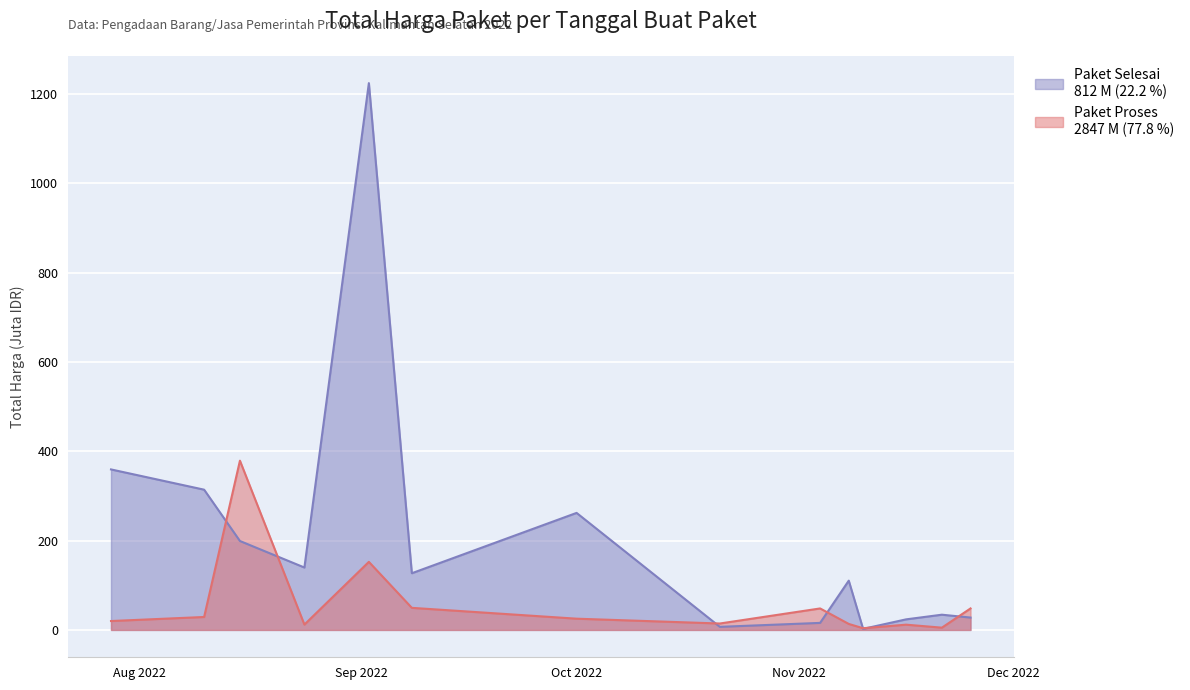

What is the maximum value shown in the chart?

1224.7